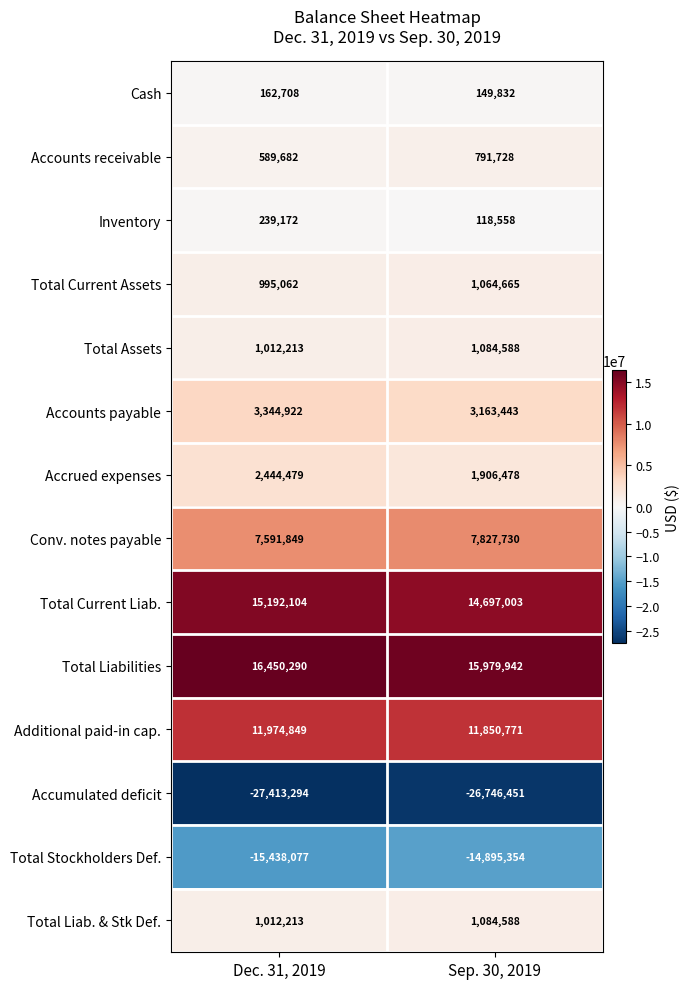

The value of Cash at Dec. 31, 2019 is 162708. True or false?

True